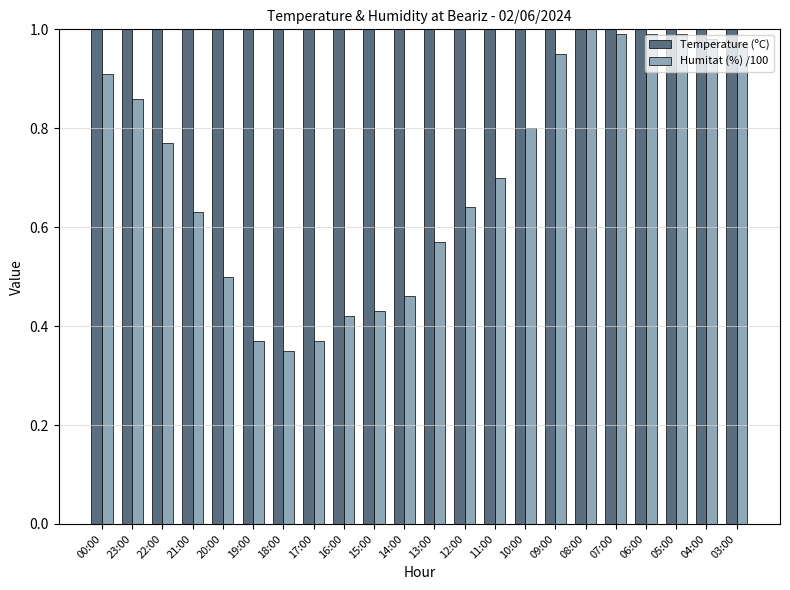

What are all the series names shown in the legend?

Temperature (ºC), Humitat (%) /100